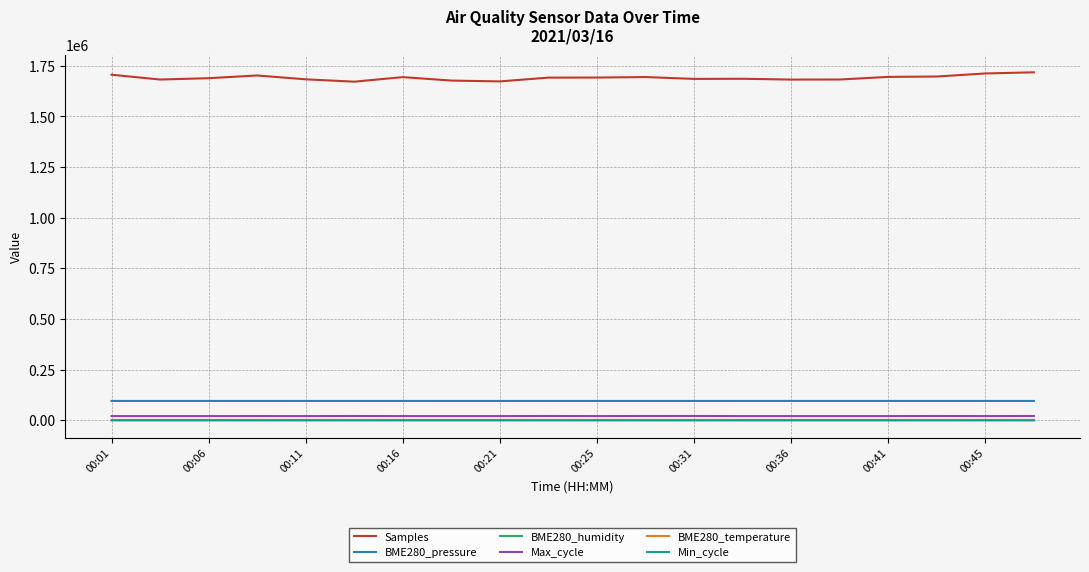

True or false: Samples and BME280_pressure intersect in this chart.

False